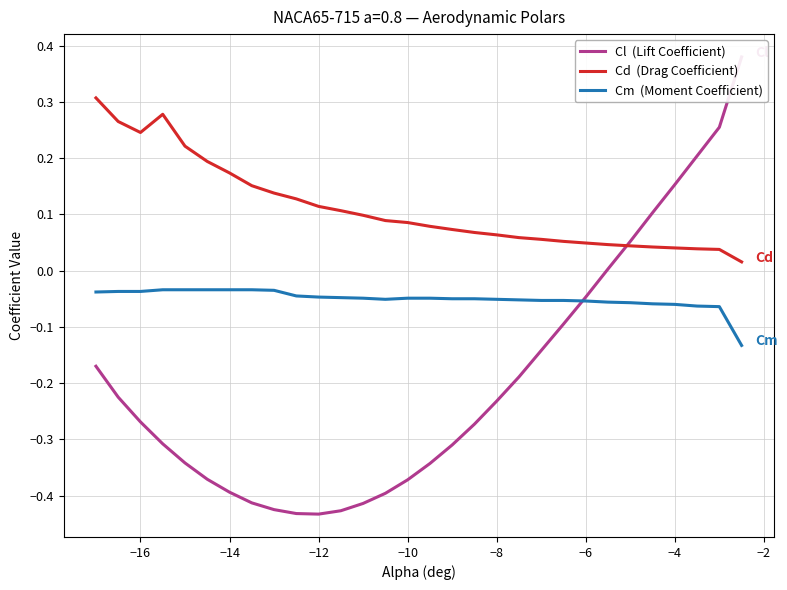

True or false: Cl  (Lift Coefficient) has more than 2 interior local peaks.

False